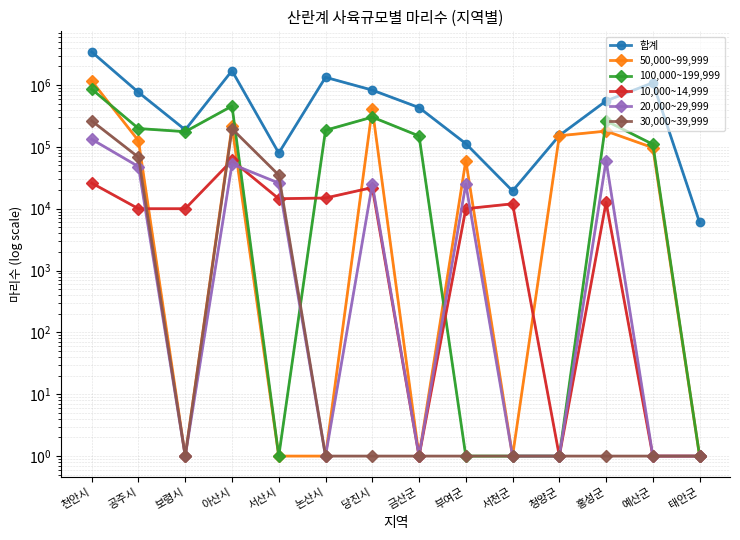

What position from the left is 홍성군?

12